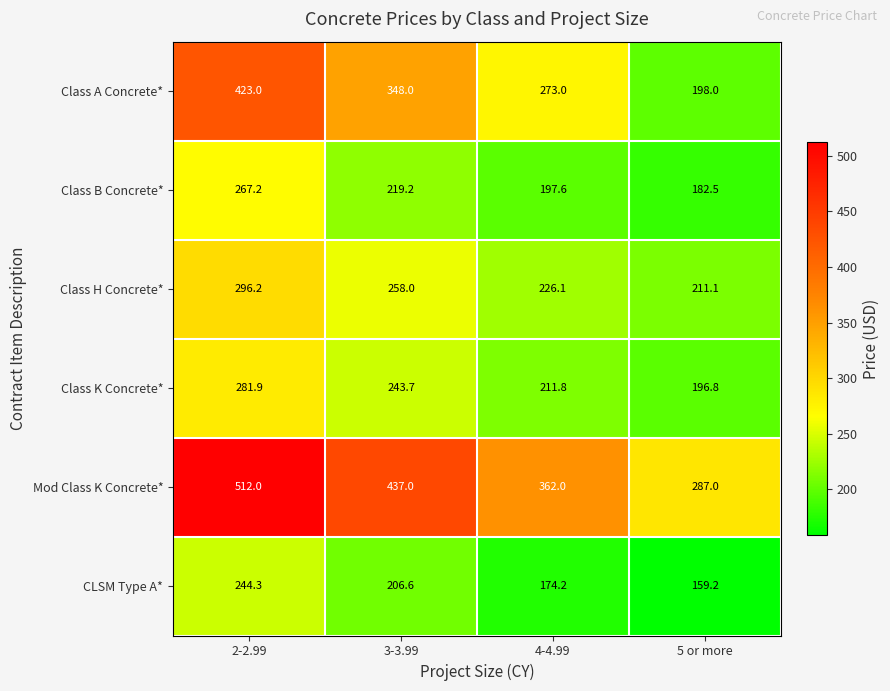

Reading right to left, what are all the values shown in this chart?

Class A Concrete*: 198.0	273.0	348.0	423.0
Class B Concrete*: 182.5	197.6	219.2	267.2
Class H Concrete*: 211.1	226.1	258.0	296.2
Class K Concrete*: 196.8	211.8	243.7	281.9
Mod Class K Concrete*: 287.0	362.0	437.0	512.0
CLSM Type A*: 159.2	174.2	206.6	244.3